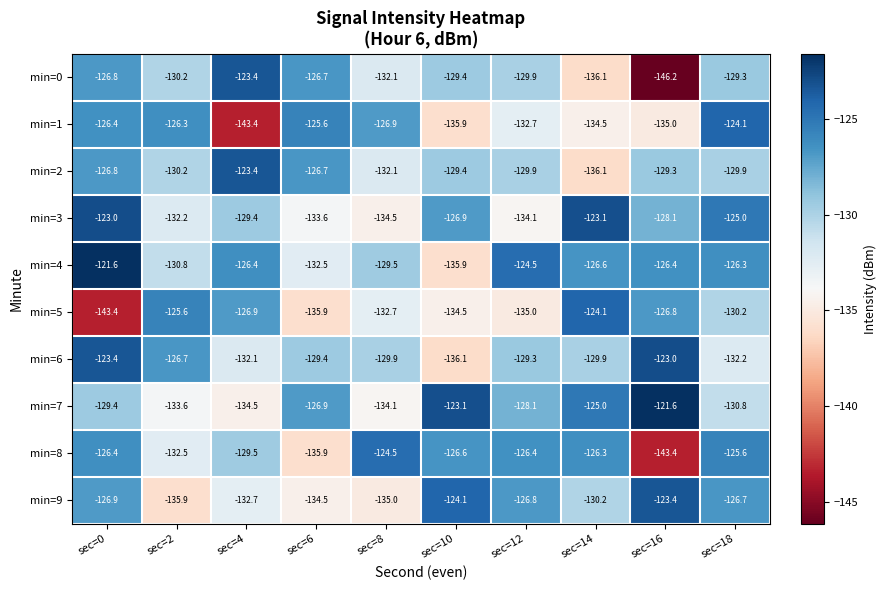

Which series changed the most between sec=2 and sec=10?

min=9